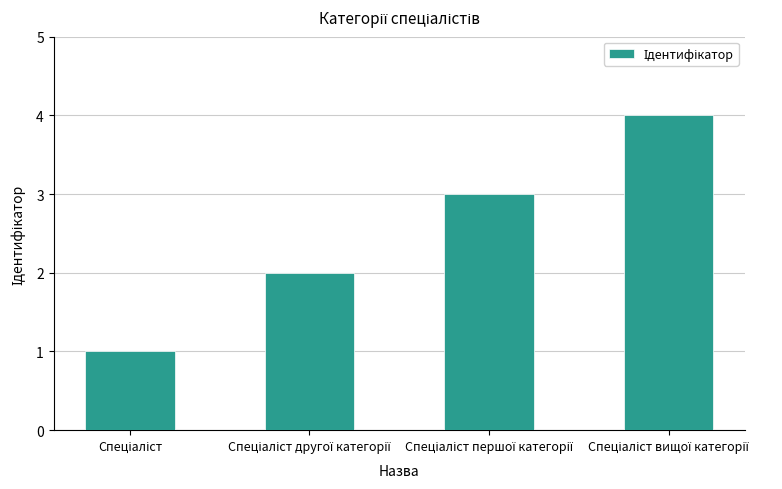

What is the difference between the maximum and minimum values?

3